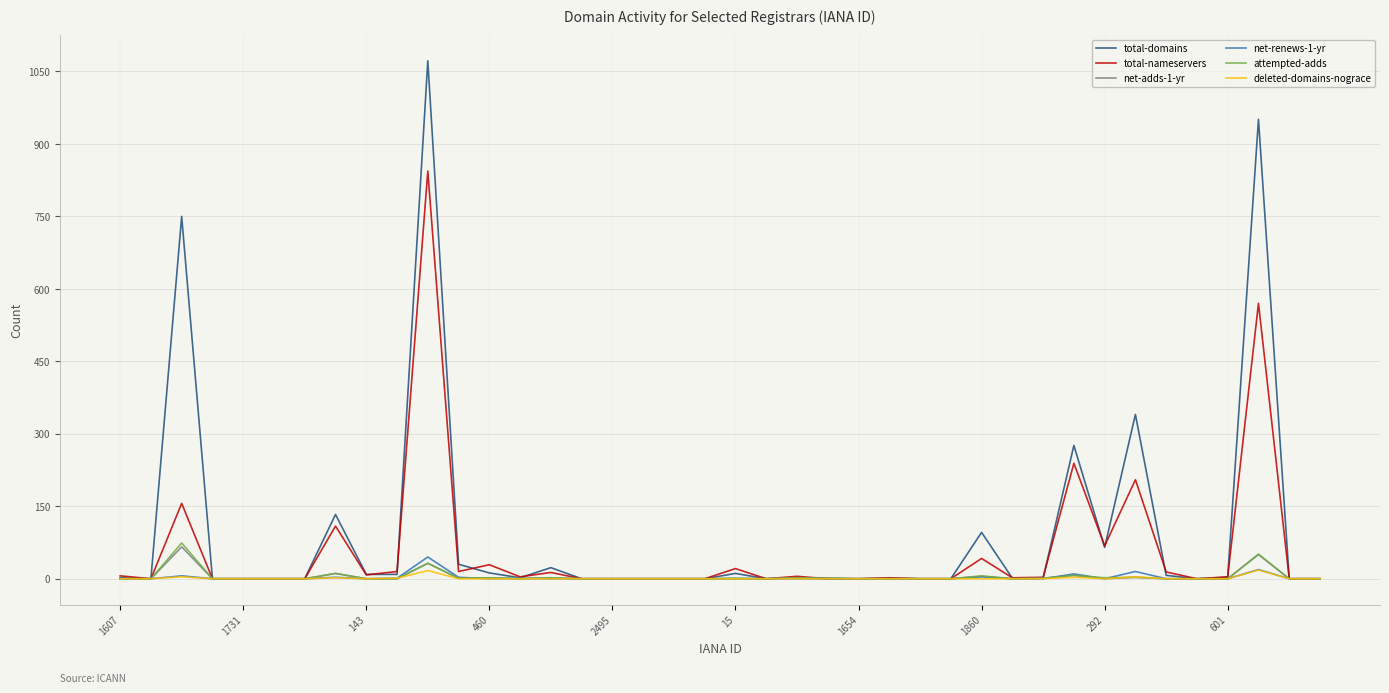

How many lines are shown in the chart?

6